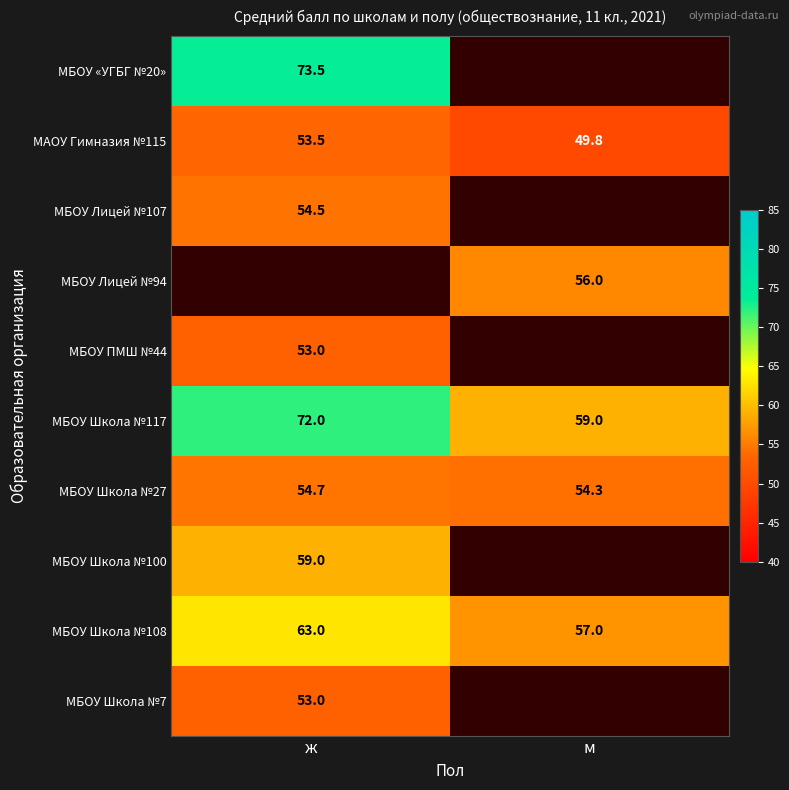

Is it true that МБОУ Школа №108 equals 57.0 at м?

True